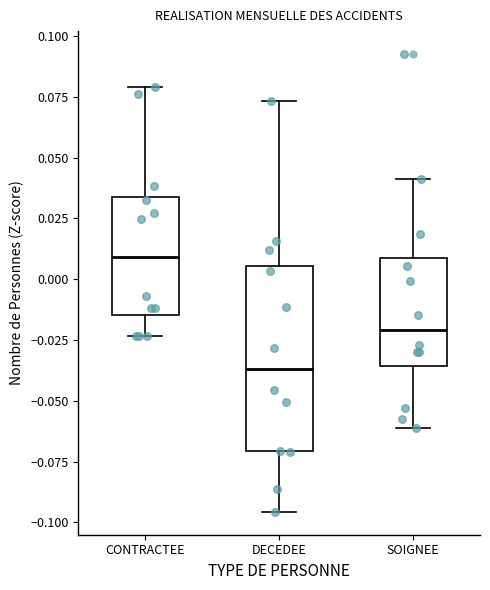

Reading left to right, read every box against the y-axis: the position of its median line, the range the box covers, and the ends of its whiskers. The values are not printed on the chart, so give them approximately, as read against the axis.

CONTRACTEE: median 0.010, box -0.015 to 0.035, whiskers -0.025 to 0.080
DECEDEE: median -0.035, box -0.070 to 0.005, whiskers -0.095 to 0.075
SOIGNEE: median -0.020, box -0.035 to 0.010, whiskers -0.060 to 0.040